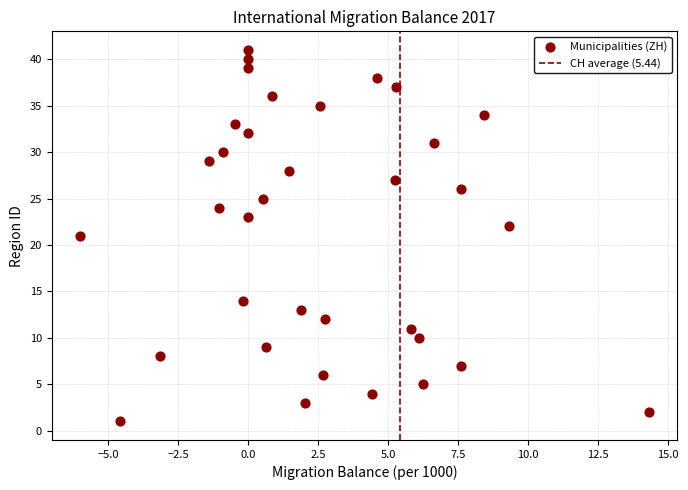

What is the range of Y values (max minus min)?

40